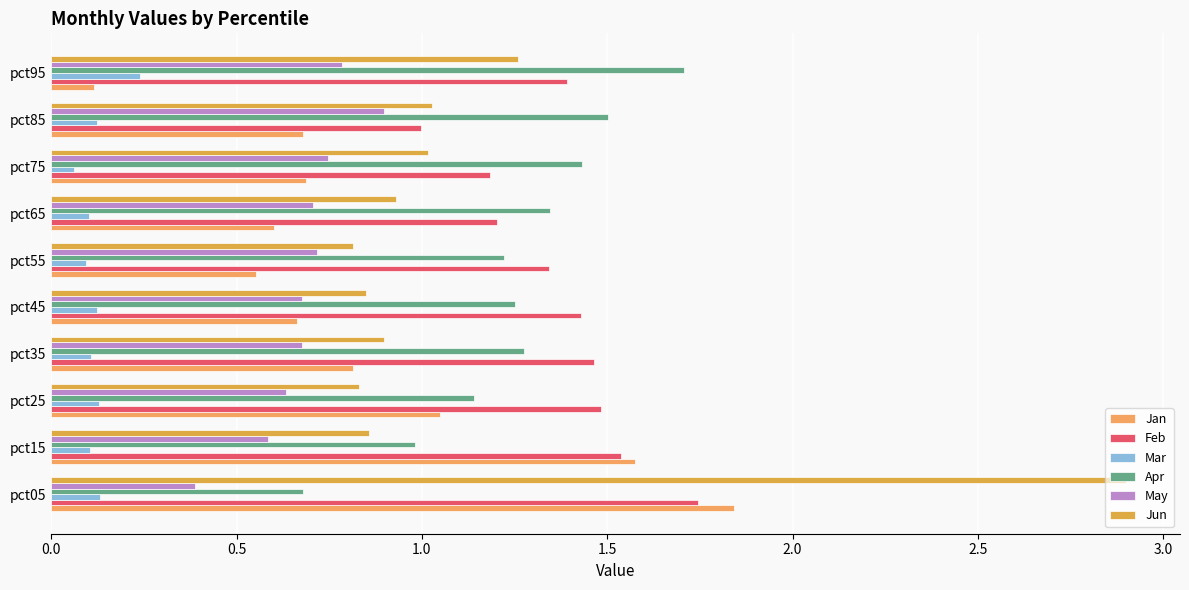

What is the difference between the second highest and second lowest values in the Apr series?

0.5